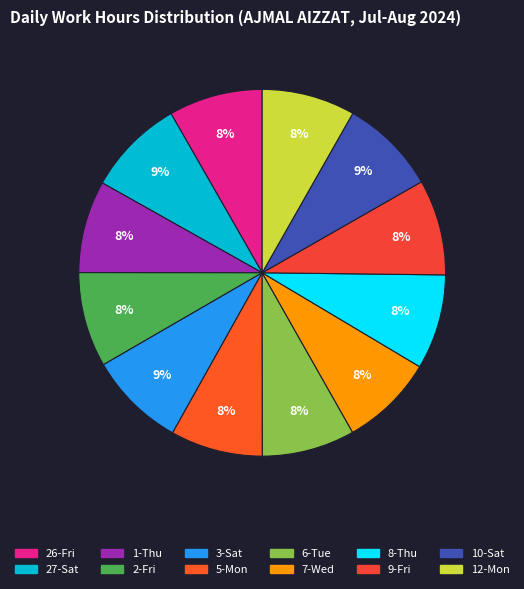

Is there a majority slice in this chart?

No